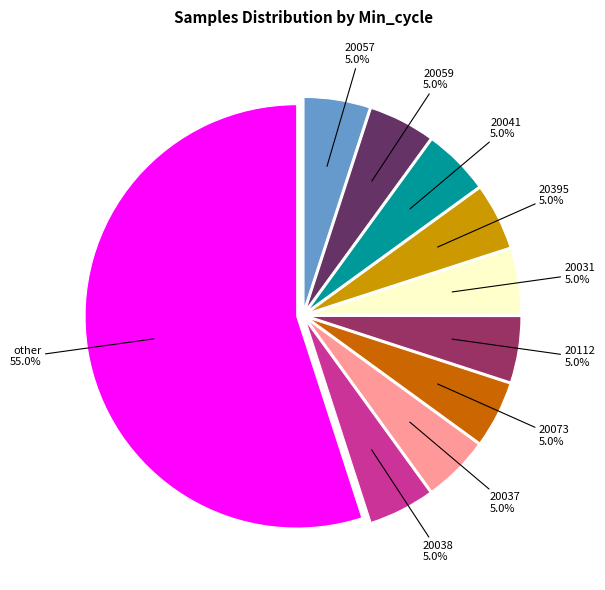

What is the total percentage of 20057 and 20112?

10.0%